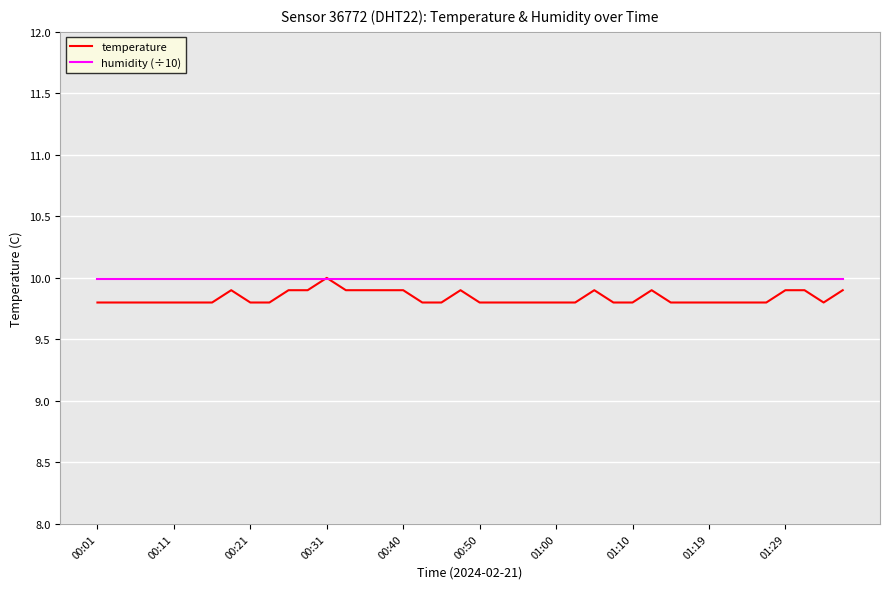

At how many categories does at least one series exceed 9?

40